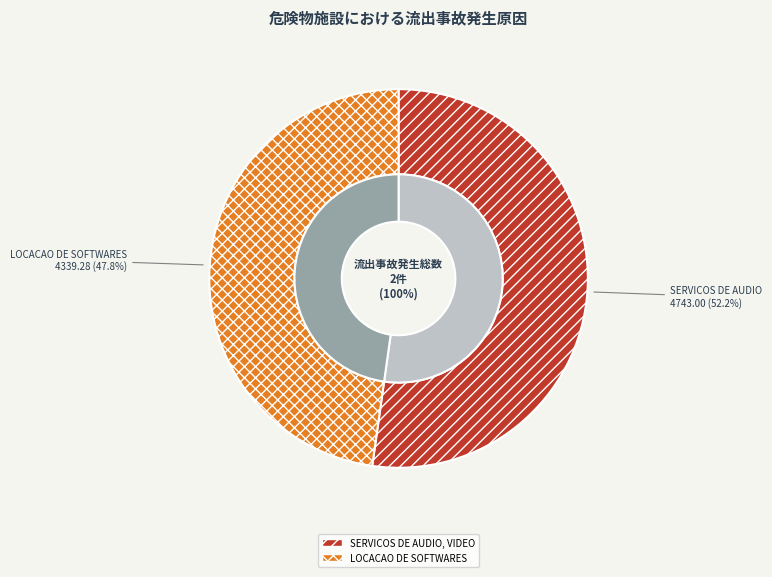

Is the sum of SERVICOS DE AUDIO, VIDEO and LOCACAO DE SOFTWARES greater than half?

Yes